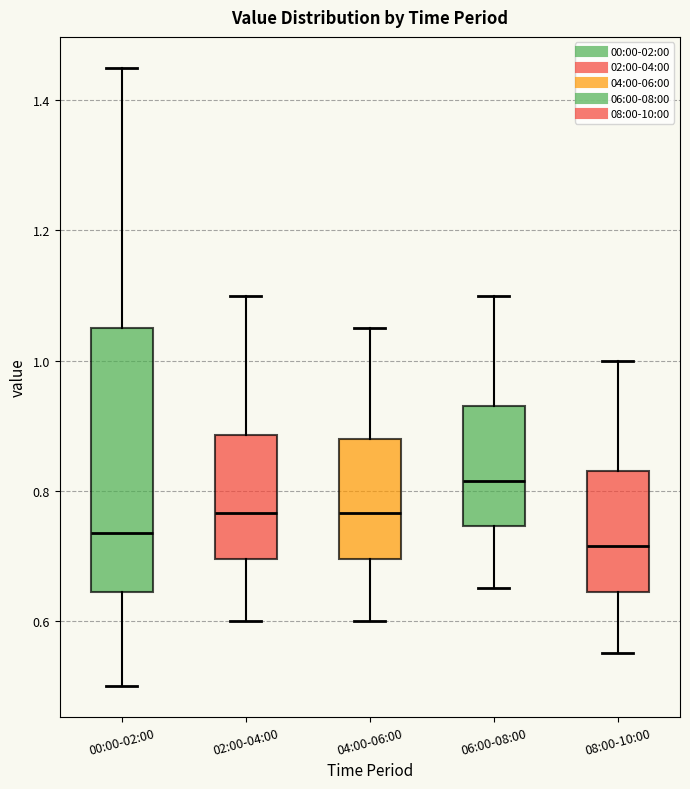

Reading left to right, read every box against the y-axis: the position of its median line, the range the box covers, and the ends of its whiskers. The values are not printed on the chart, so give them approximately, as read against the axis.

00:00-02:00: median 0.74, box 0.64 to 1.06, whiskers 0.50 to 1.46
02:00-04:00: median 0.76, box 0.70 to 0.88, whiskers 0.60 to 1.10
04:00-06:00: median 0.76, box 0.70 to 0.88, whiskers 0.60 to 1.06
06:00-08:00: median 0.82, box 0.74 to 0.94, whiskers 0.66 to 1.10
08:00-10:00: median 0.72, box 0.64 to 0.84, whiskers 0.56 to 1.00